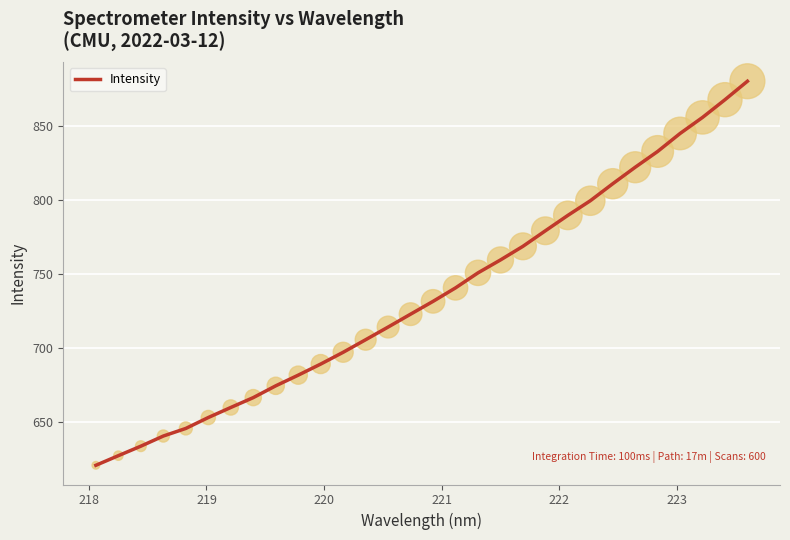

What is the difference between the maximum and minimum values?

259.7